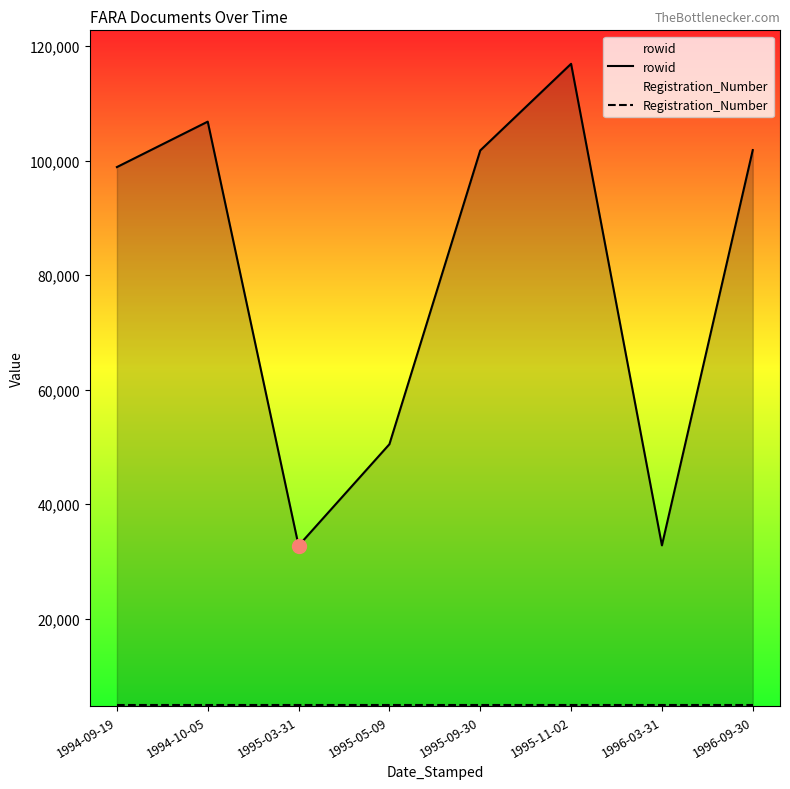

Which series has the largest total across all categories?

rowid